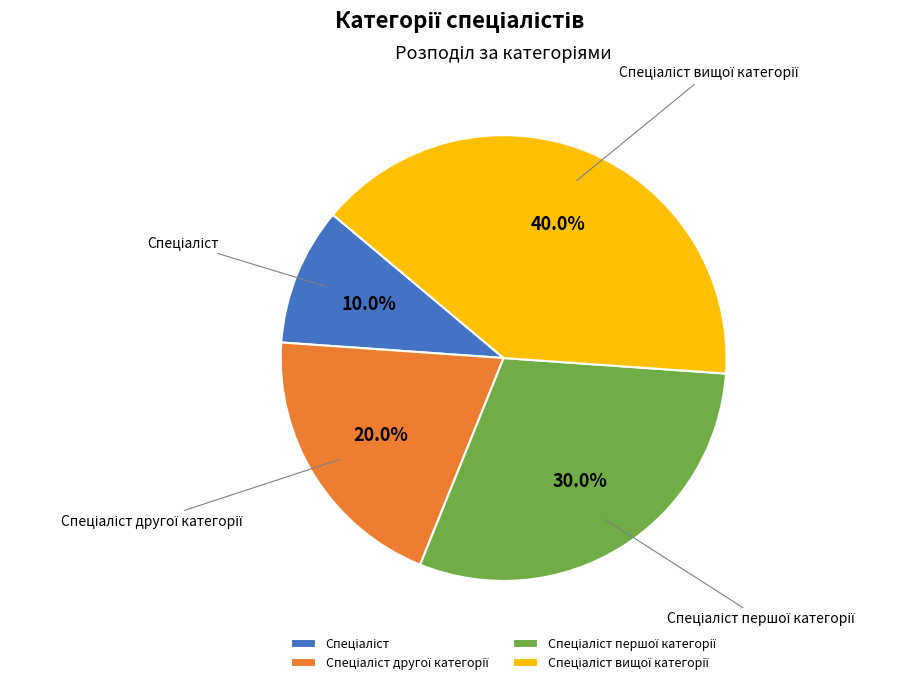

Does any single category account for the majority?

No